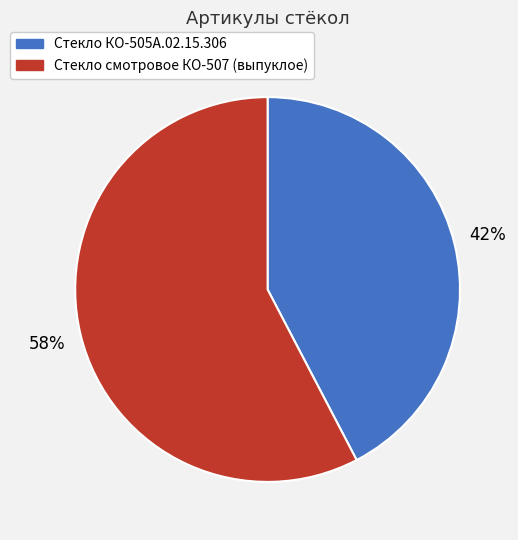

To the nearest percent, what portion does Стекло КО-505А.02.15.306 represent?

42%